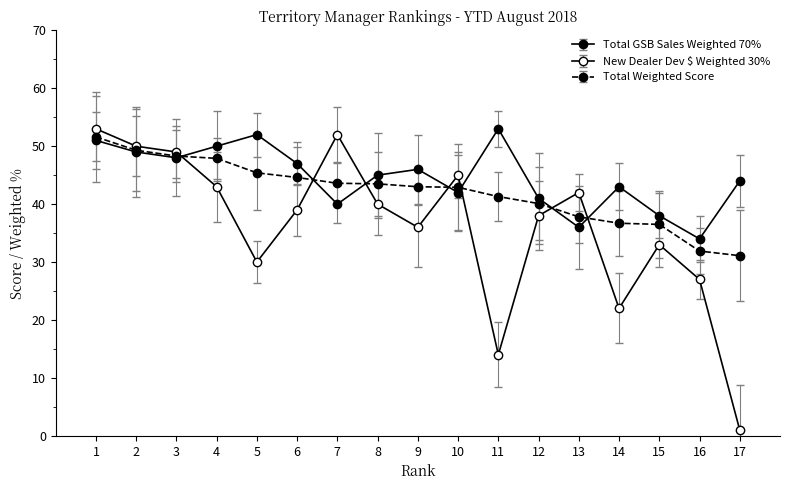

Is this an area chart (filled region under the line)?

No